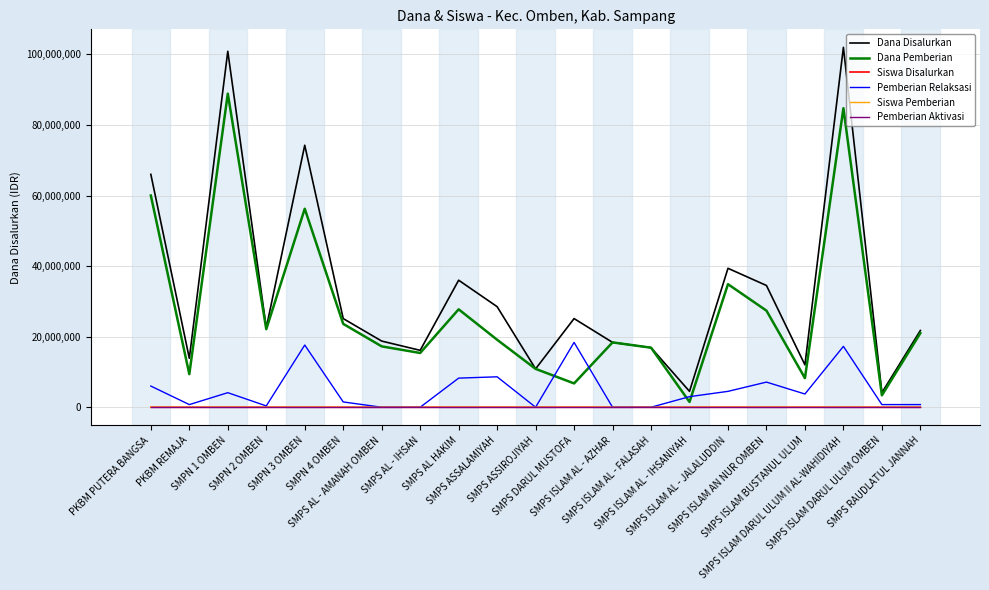

At how many categories does at least one series exceed 20386383?

12